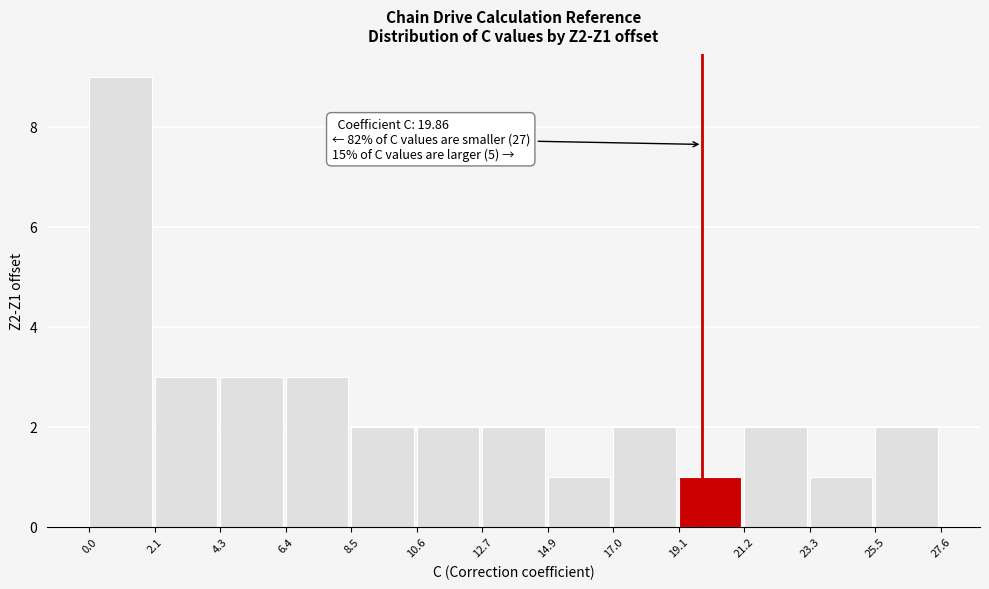

Over which range of the x-axis is the bar tallest?

0.0 to 2.1